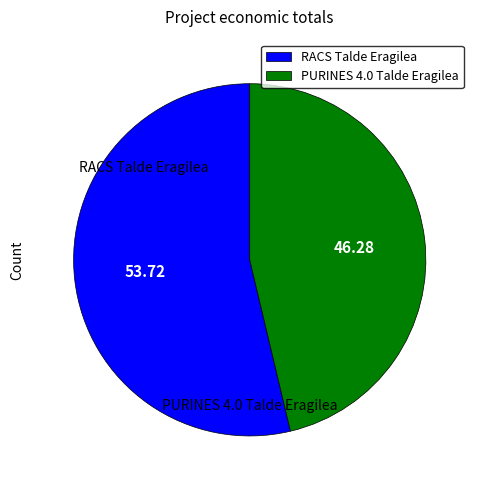

Is it true that PURINES 4.0 Talde Eragilea is 39% of the pie?

False